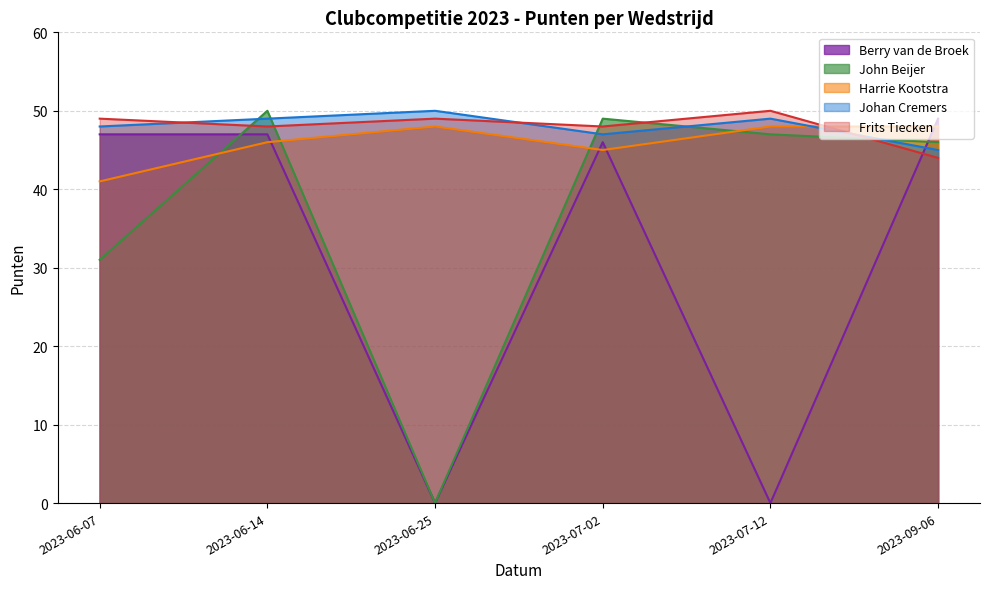

At which label is Berry van de Broek closest to 24?

2023-07-02